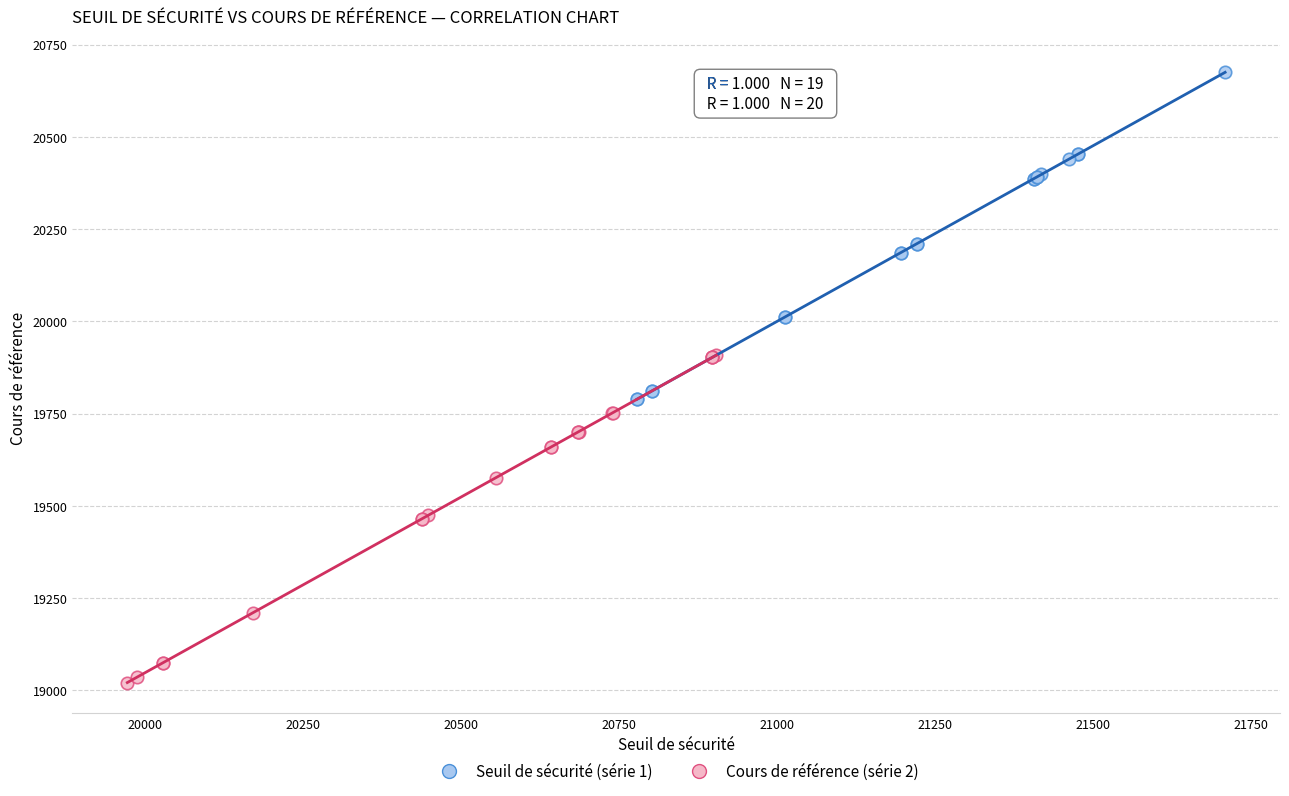

Which series reaches the minimum Y coordinate?

Cours de référence (série 2)